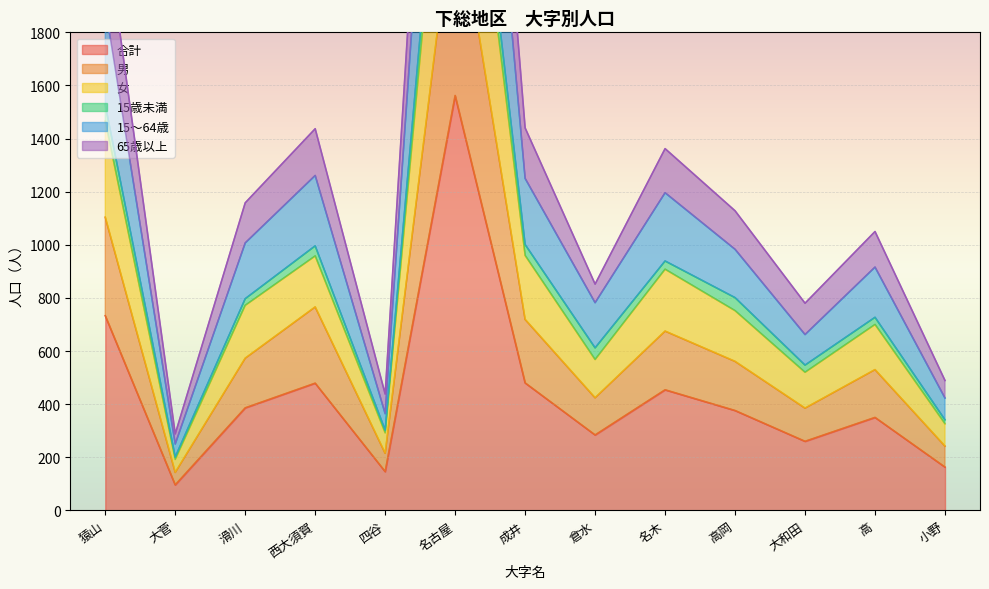

How many data points in 合計 are less than 376?

6